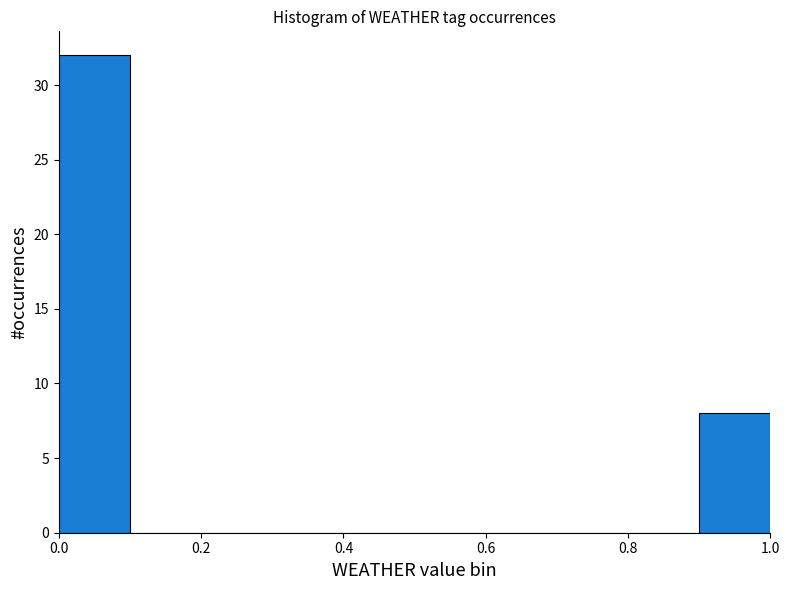

Reading left to right, list every bar in this chart as the range it spans on the x-axis followed by its height. The values are not printed on the chart, so give them approximately, as read against the axis.

0.0 to 0.1: 32
0.1 to 0.2: 0
0.2 to 0.3: 0
0.3 to 0.4: 0
0.4 to 0.5: 0
0.5 to 0.6: 0
0.6 to 0.7: 0
0.7 to 0.8: 0
0.8 to 0.9: 0
0.9 to 1.0: 8